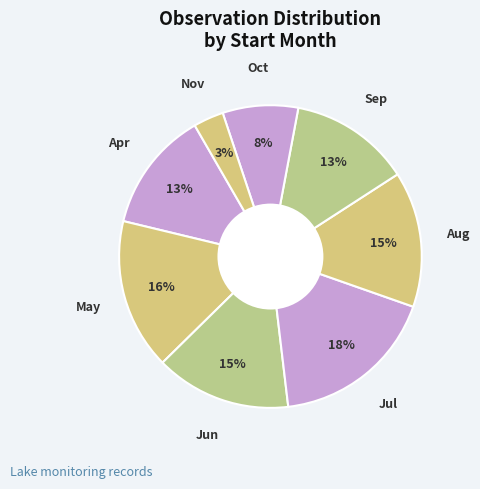

How many segments does this pie chart have?

8